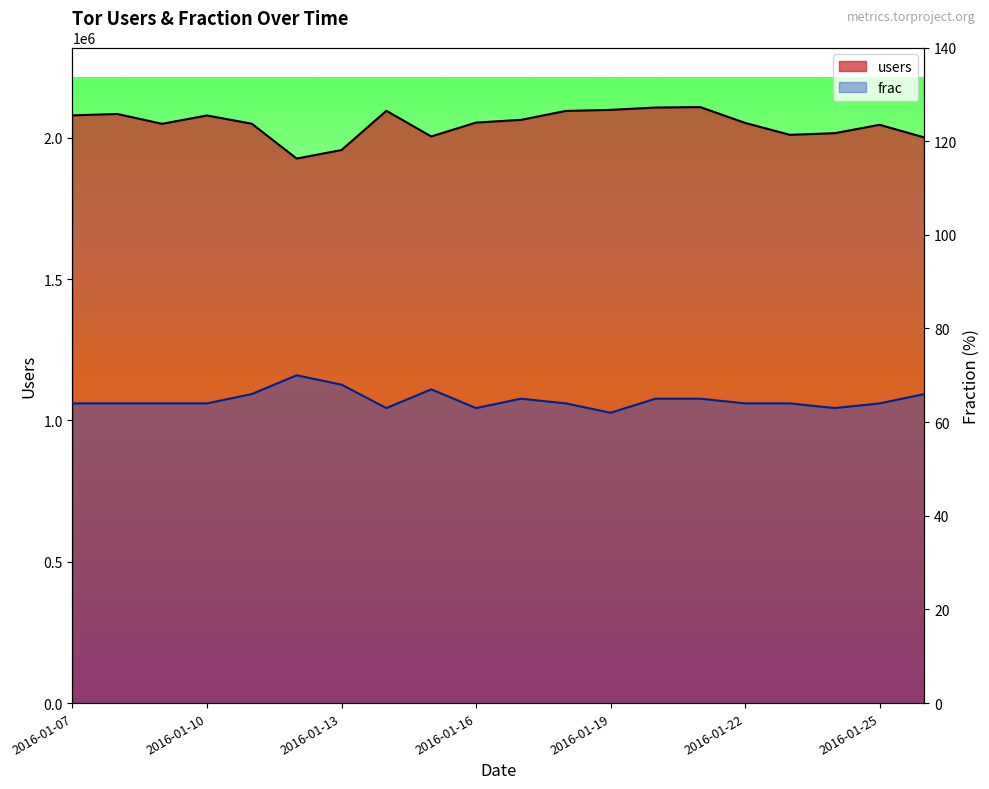

At which category is the sum across all series the highest?

14